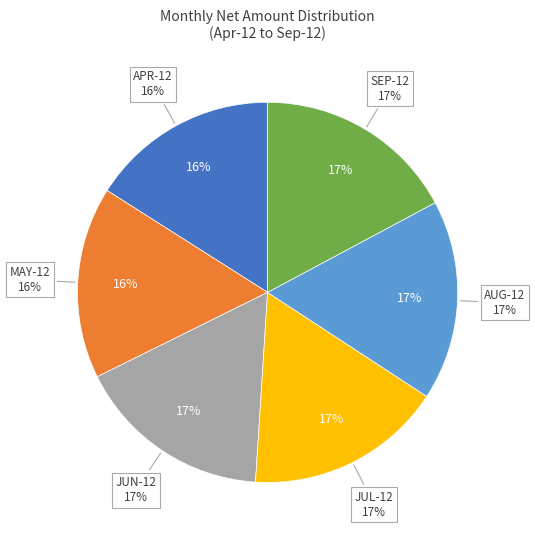

To the nearest percent, what is the difference between the JUN-12 and APR-12 slice percentages?

1%